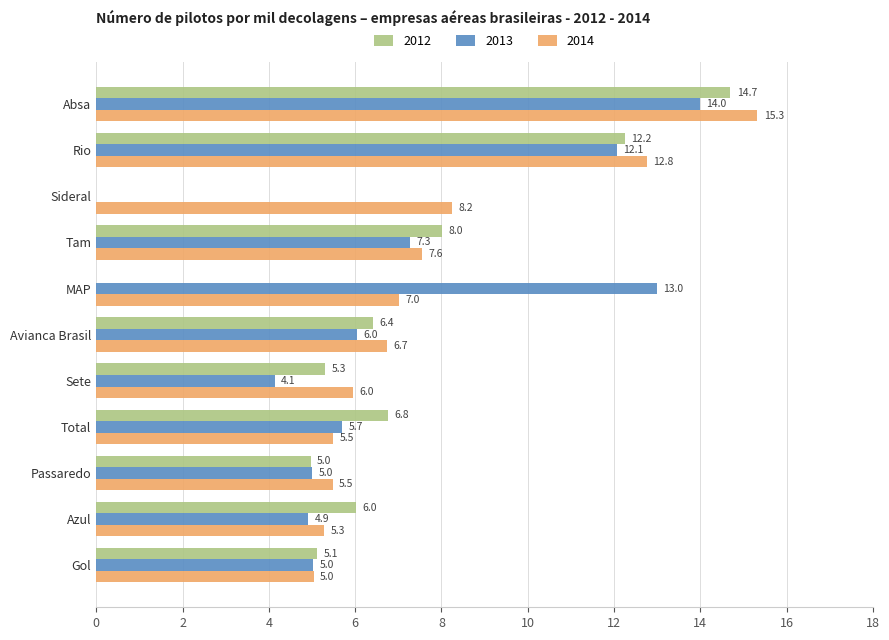

How many values in the 2013 series exceed 5?

8